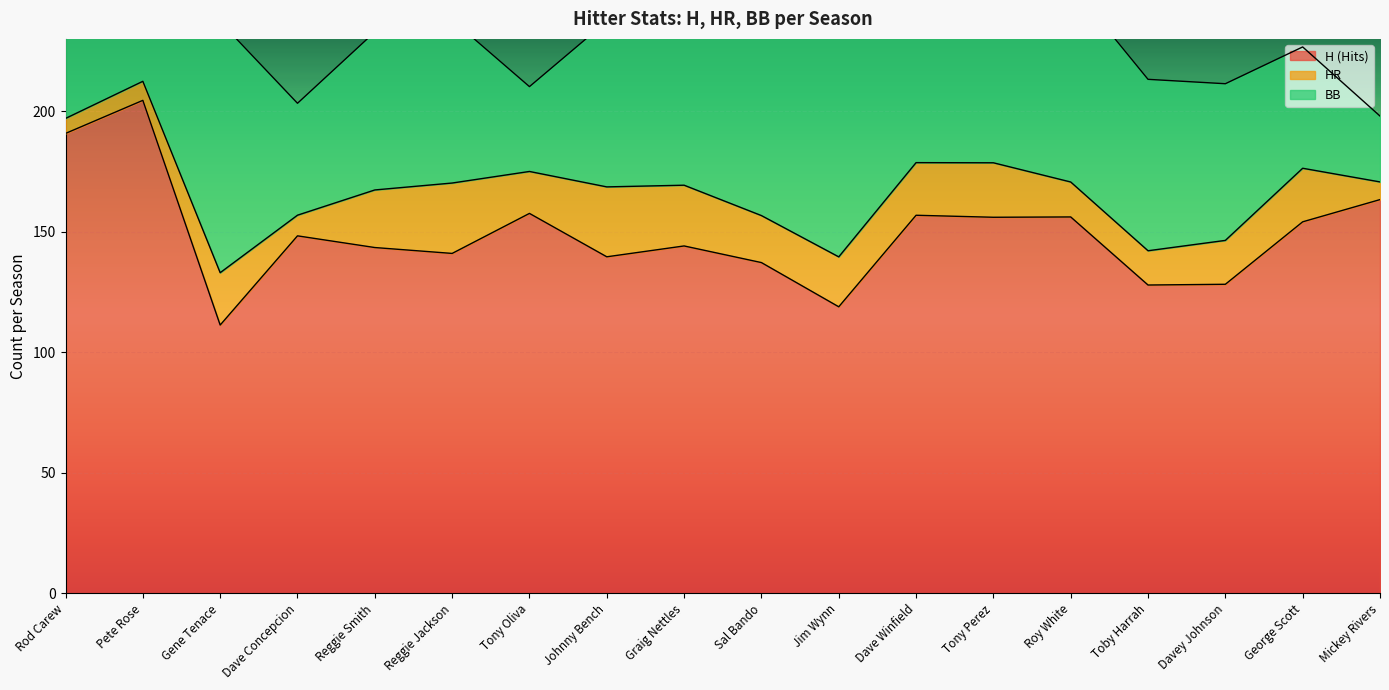

Reading right to left, transcribe all the data shown in this chart.

H (Hits): Mickey Rivers=163.3	George Scott=154.1	Davey Johnson=128.2	Toby Harrah=127.9	Roy White=156.1	Tony Perez=156.0	Dave Winfield=156.8	Jim Wynn=118.9	Sal Bando=137.2	Graig Nettles=144.1	Johnny Bench=139.6	Tony Oliva=157.6	Reggie Jackson=141.0	Reggie Smith=143.4	Dave Concepcion=148.3	Gene Tenace=111.3	Pete Rose=204.5	Rod Carew=190.8
HR: Mickey Rivers=7.3	George Scott=22.2	Davey Johnson=18.2	Toby Harrah=14.2	Roy White=14.5	Tony Perez=22.6	Dave Winfield=21.8	Jim Wynn=20.7	Sal Bando=19.5	Graig Nettles=25.2	Johnny Bench=29.0	Tony Oliva=17.4	Reggie Jackson=29.2	Reggie Smith=23.9	Dave Concepcion=8.6	Gene Tenace=21.7	Pete Rose=7.9	Rod Carew=6.2
BB: Mickey Rivers=27.3	George Scott=50.3	Davey Johnson=65.0	Toby Harrah=71.1	Roy White=81.9	Tony Perez=56.7	Dave Winfield=62.0	Jim Wynn=100.1	Sal Bando=81.7	Graig Nettles=65.6	Johnny Bench=68.7	Tony Oliva=35.2	Reggie Jackson=67.7	Reggie Smith=65.6	Dave Concepcion=46.4	Gene Tenace=104.1	Pete Rose=78.3	Rod Carew=63.9